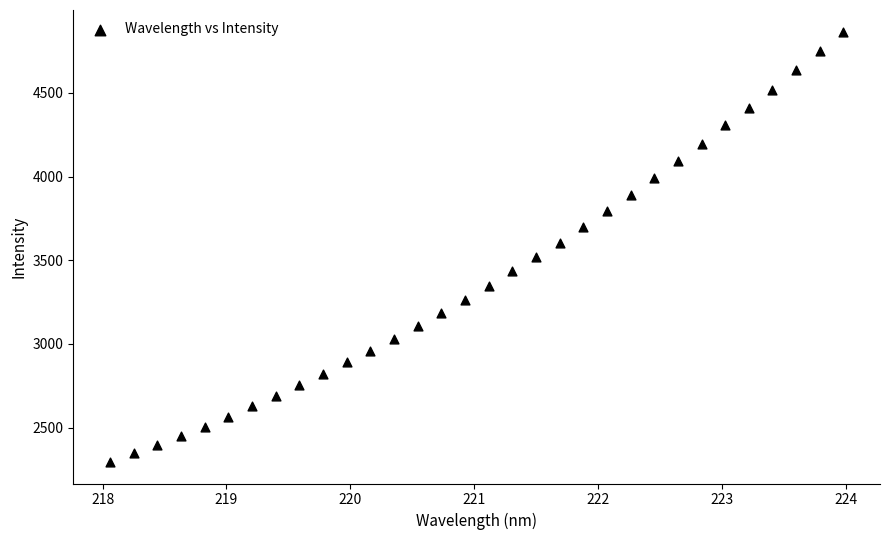

What is the range of Y values (max minus min)?

2570.8